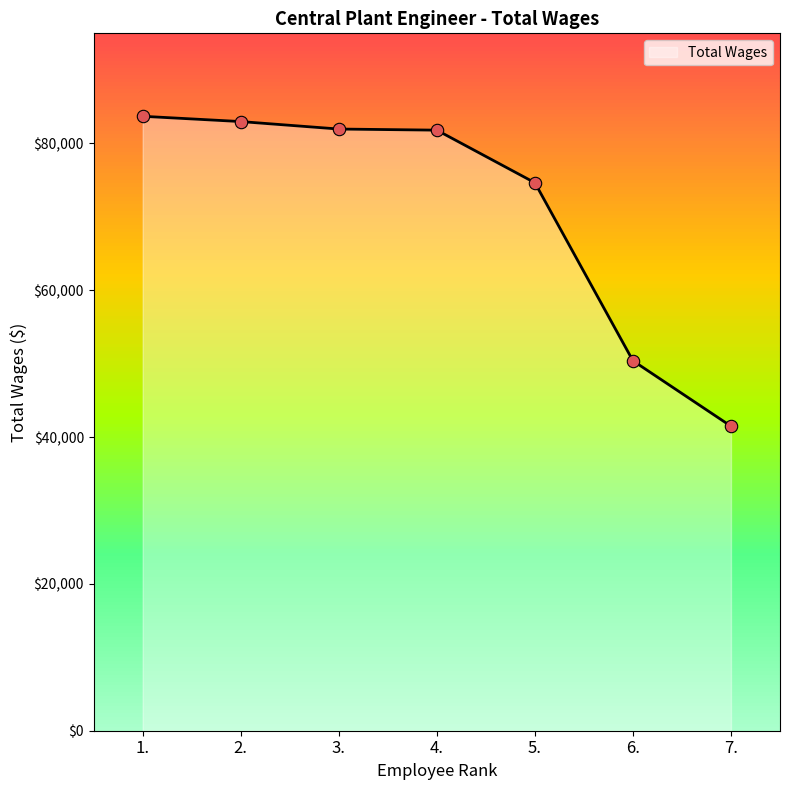

What is the change in value from 2. to 3.?

-1018